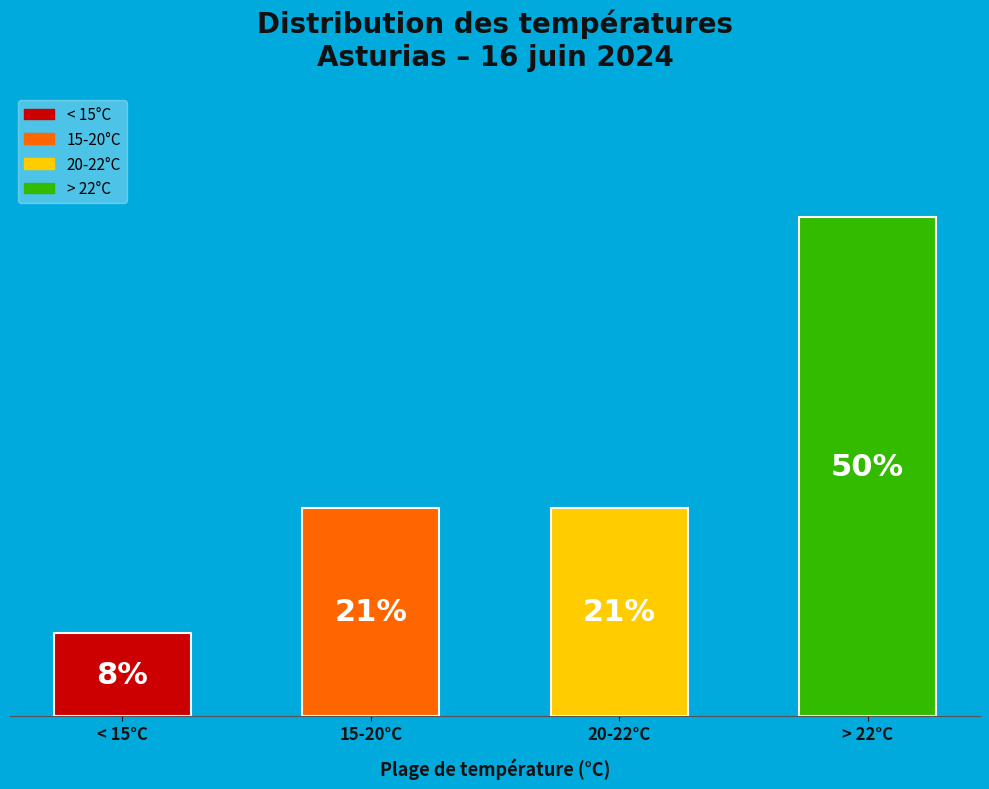

What is the change in value from < 15°C to > 22°C?

+10